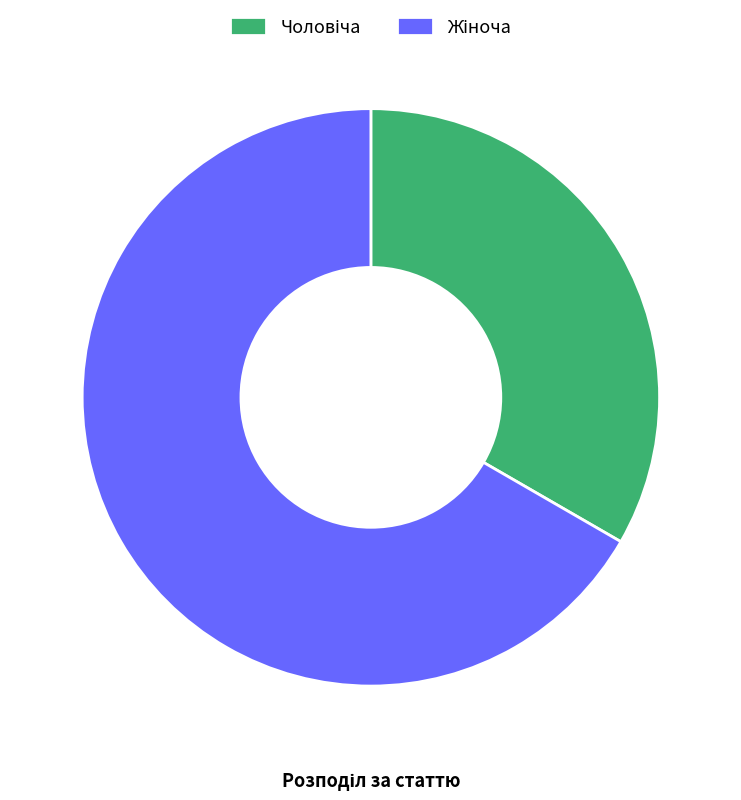

Is there any slice that represents more than half of the pie?

Yes